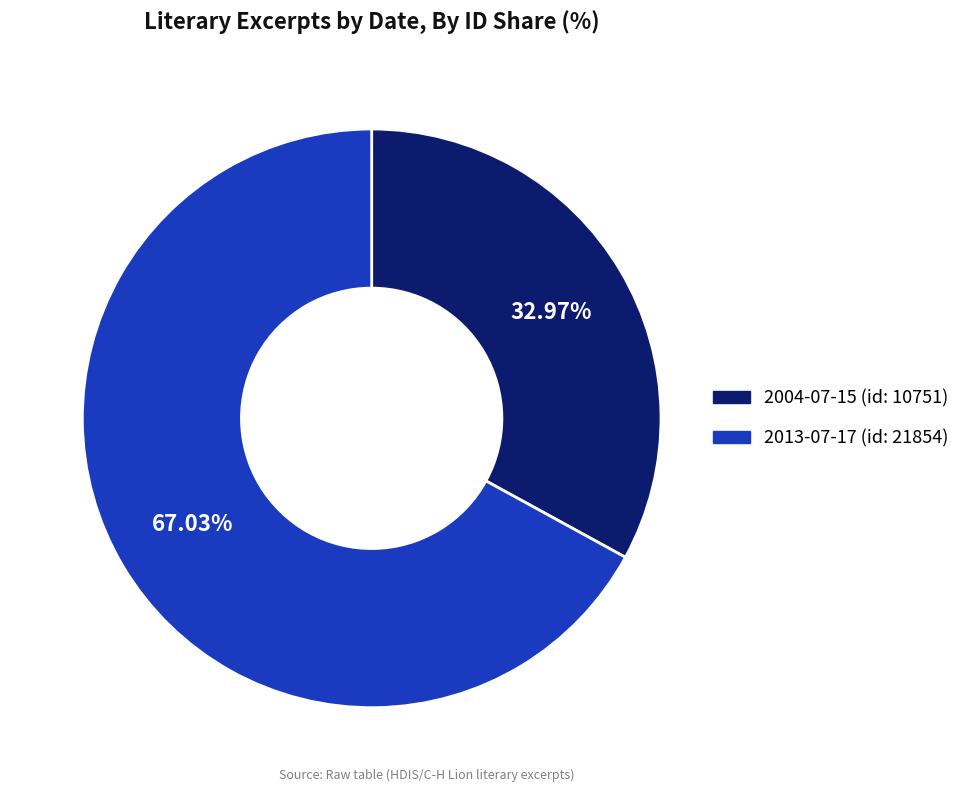

How many slices are in this pie chart?

2